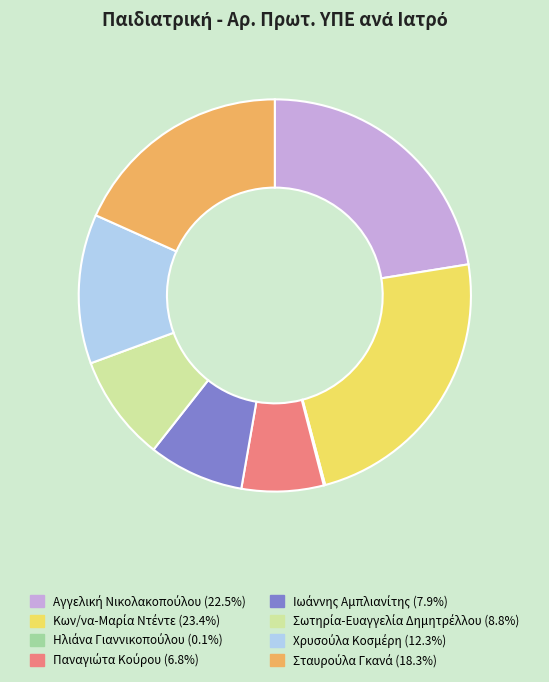

Is there any slice that represents more than half of the pie?

No